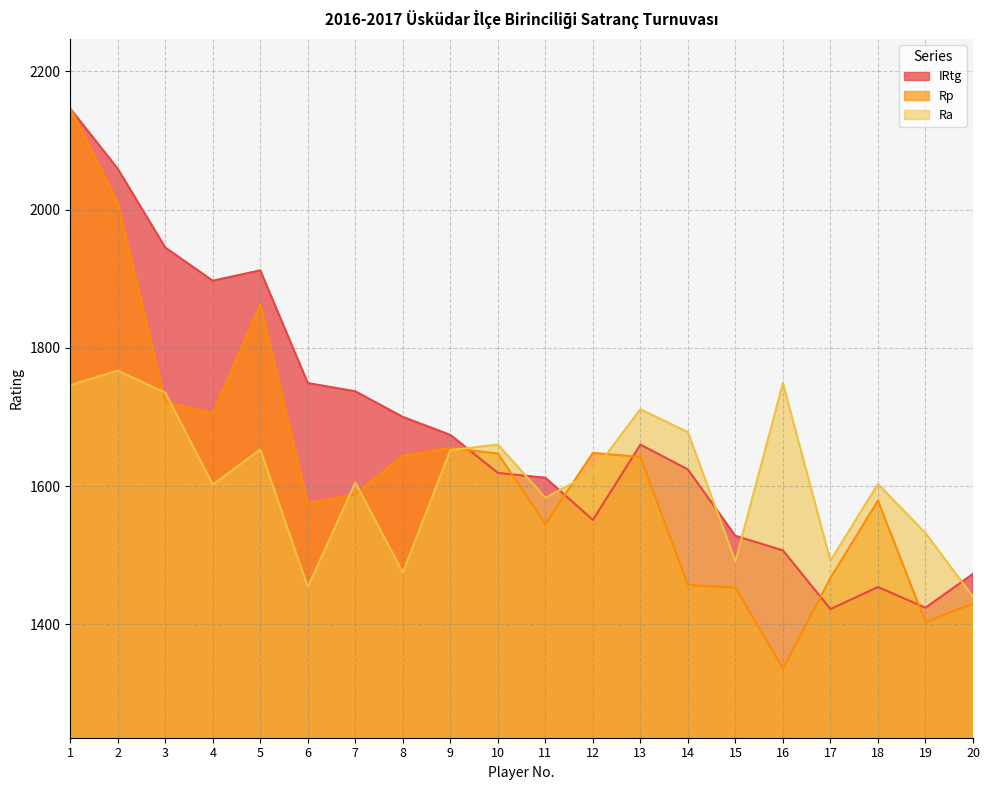

Does the chart display data point markers on the line(s)?

No